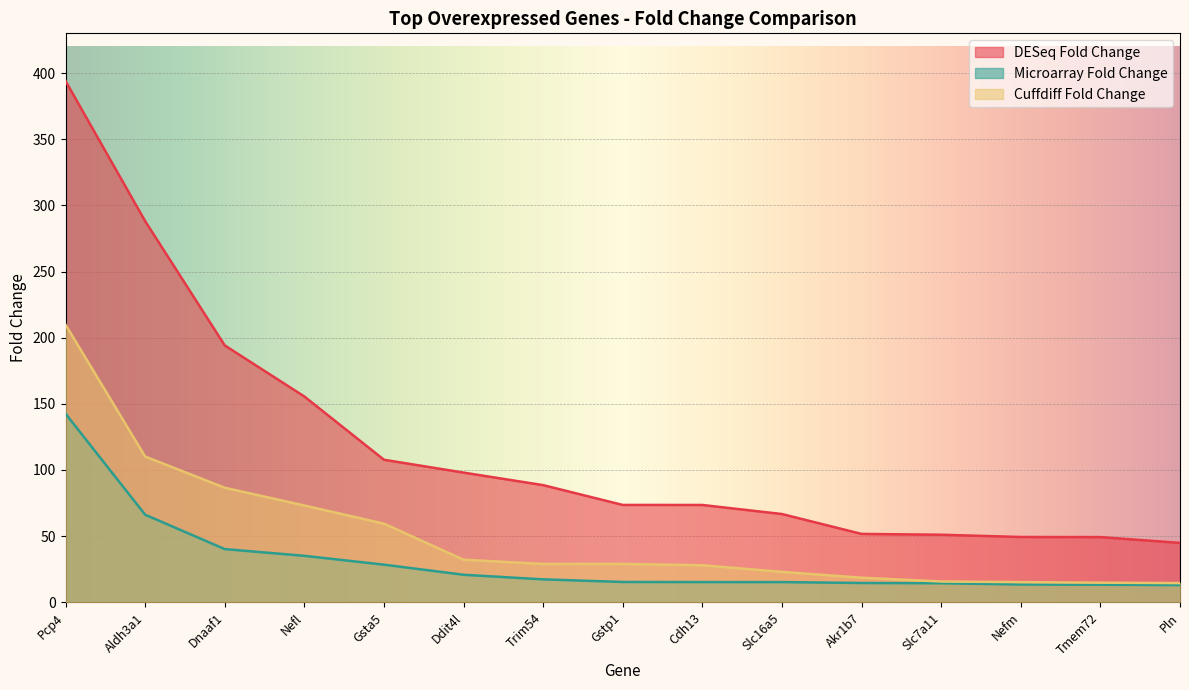

What is the difference between the second highest and minimum values in the Cuffdiff Fold Change series?

95.7